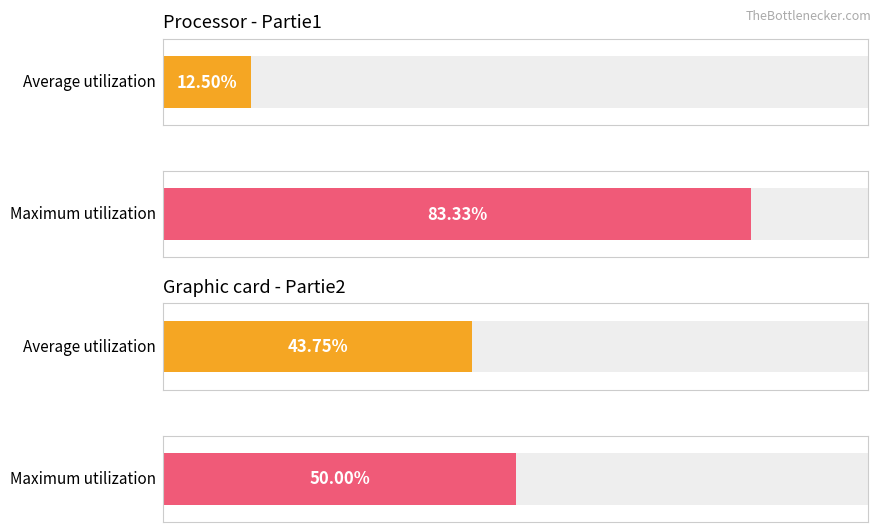

At which label does Maximum utilization reach its minimum?

Partie2